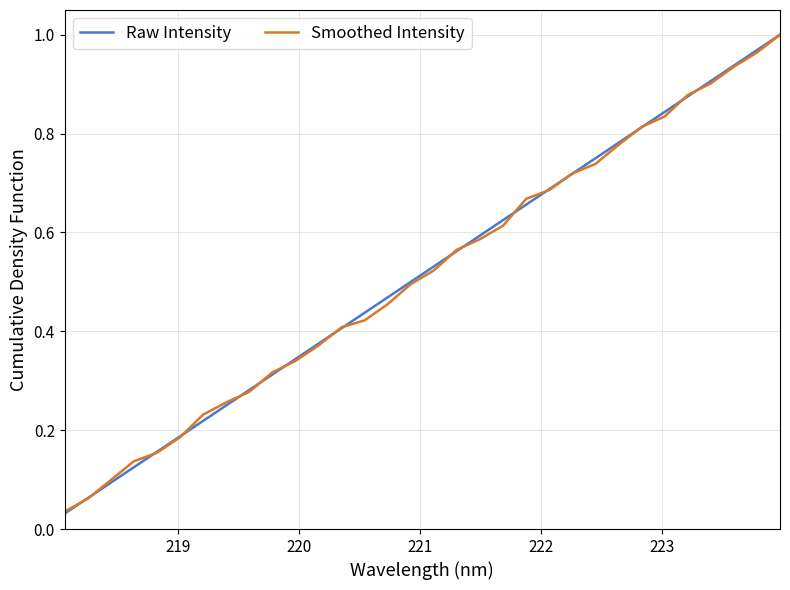

Which series has the largest range (max minus min)?

Raw Intensity